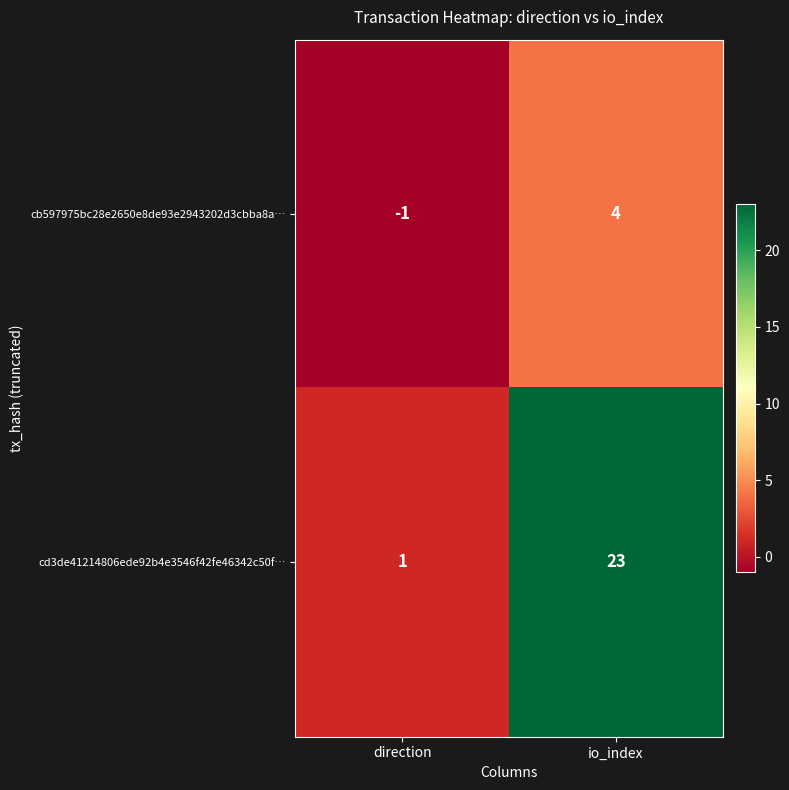

Reading right to left, list all the values displayed in this chart.

cb597975bc28e2650e8de93e2943202d3cbba8a…: 4	-1
cd3de41214806ede92b4e3546f42fe46342c50f…: 23	1